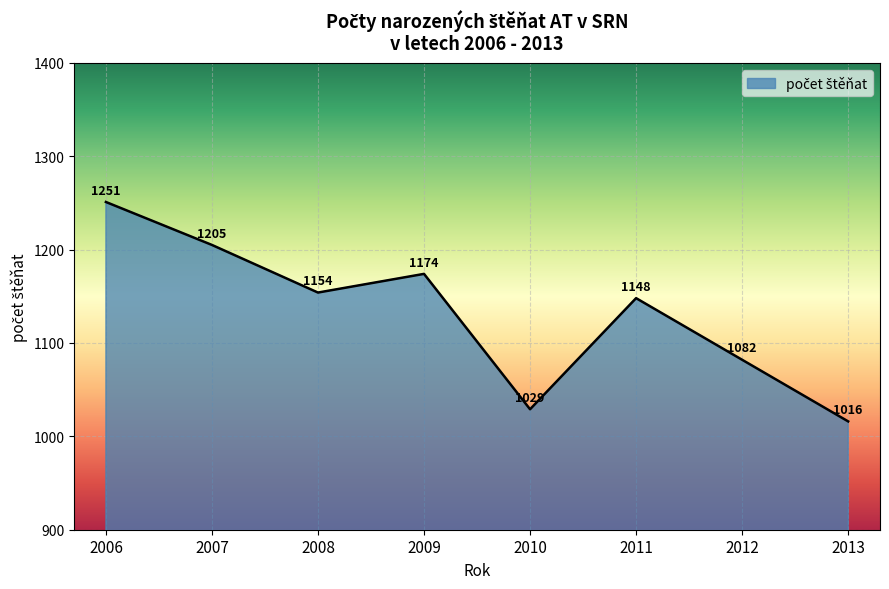

Where is the data nearest to the value 1133?

2011